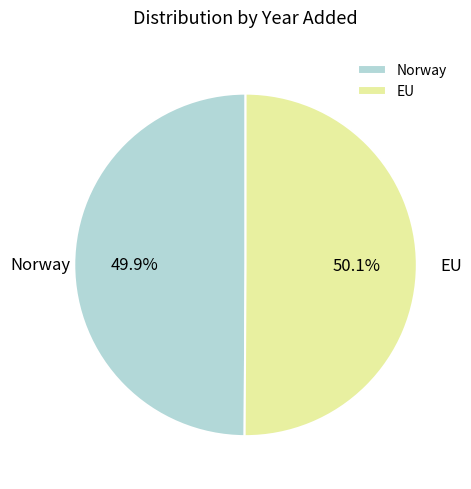

How much of the chart is everything except EU?

49.9%